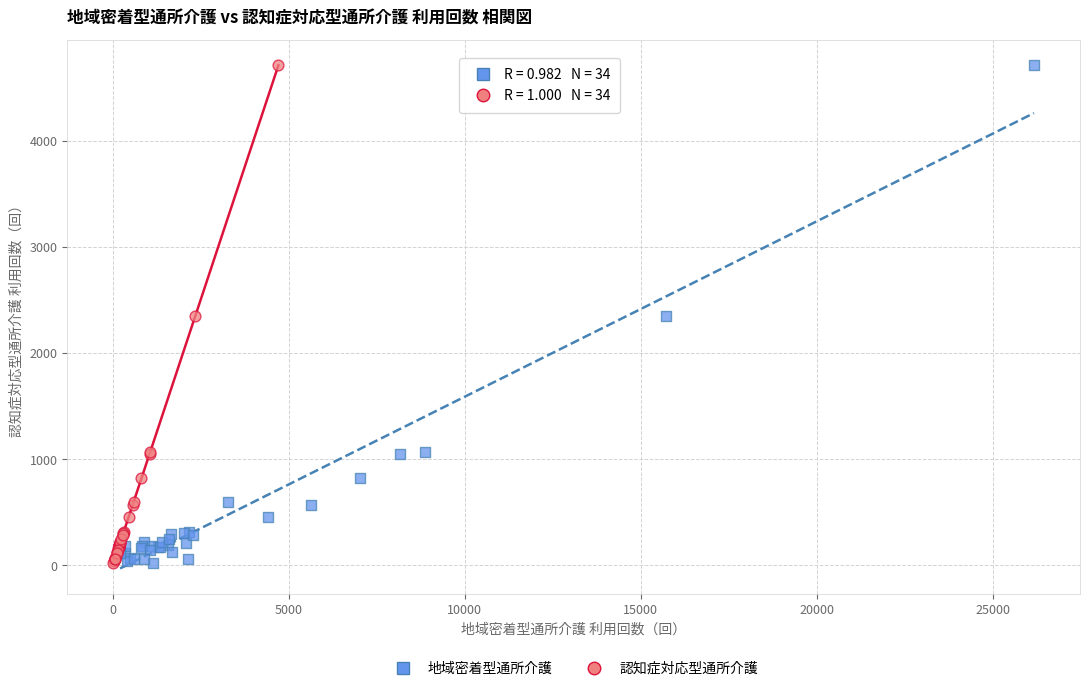

What are all the series names shown in the legend?

地域密着型通所介護, 認知症対応型通所介護